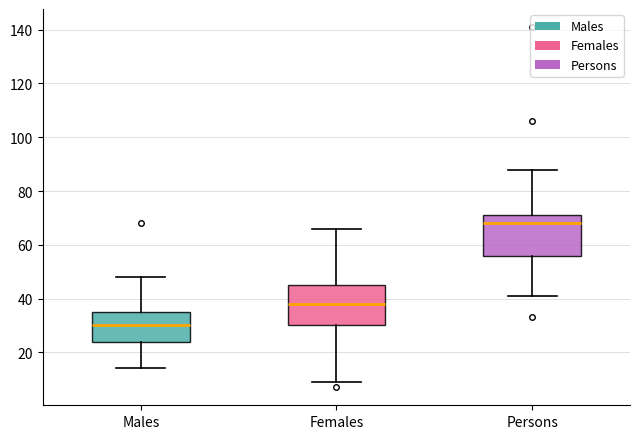

Where does the median line of the box for Females sit on the y-axis? The values are not printed on the chart, so give them approximately, as read against the axis.

38